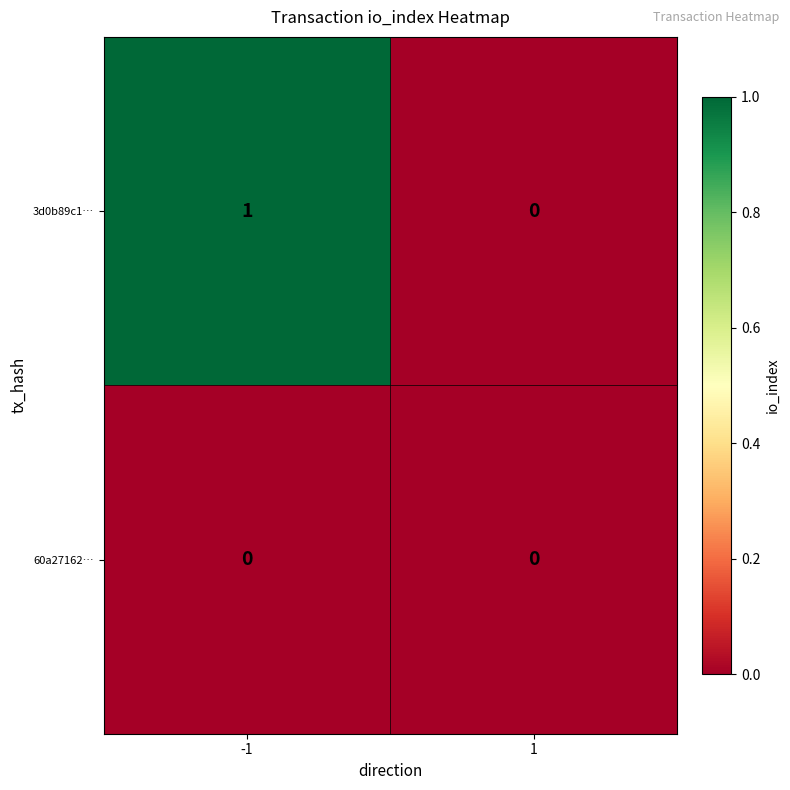

List the series in order of their overall mean, lowest first.

60a27162…, 3d0b89c1…